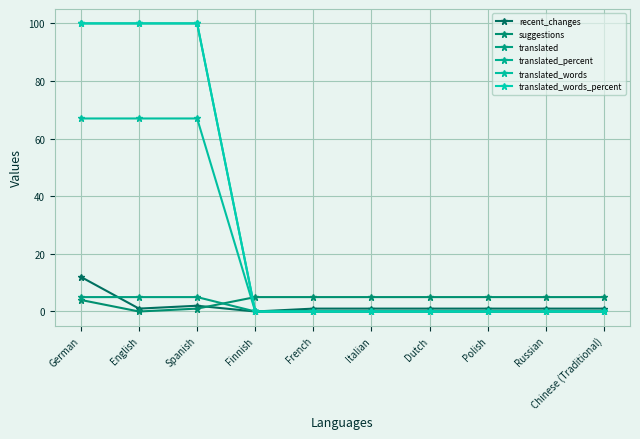

Between French and Polish, which is larger?

French